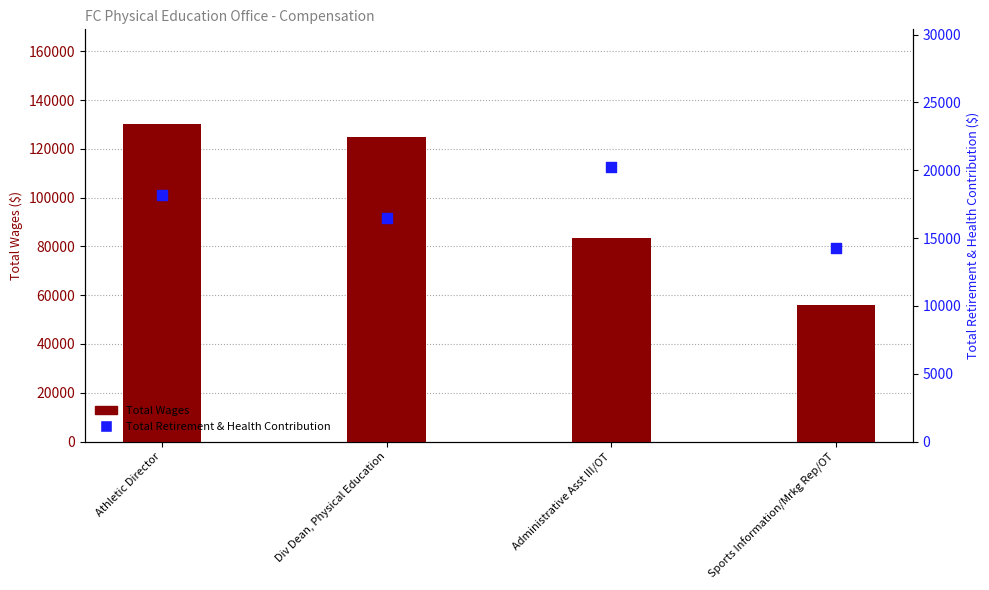

Which series contains the highest Y value?

Total Wages